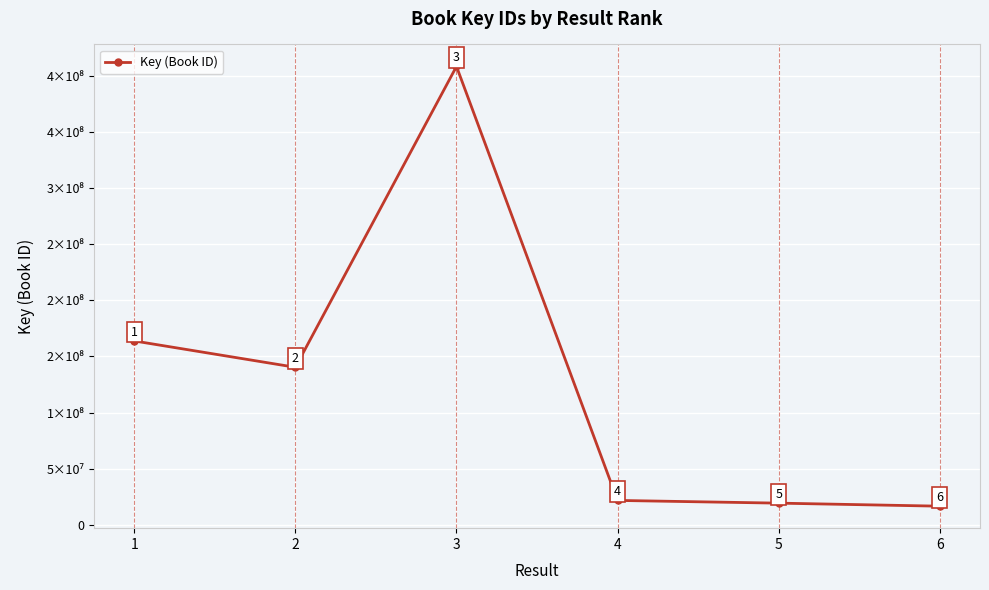

Reading left to right, list all the values displayed in this chart.

1=163739941	2=140287397	3=408287826	4=21698017	5=19275897	6=16572037